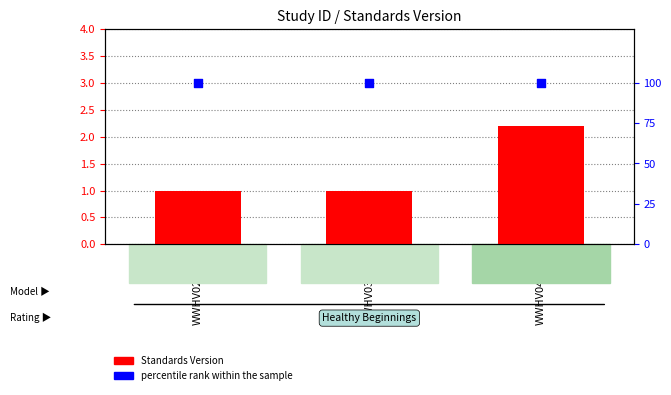

What are all the series names shown in the legend?

Standards Version, percentile rank within the sample